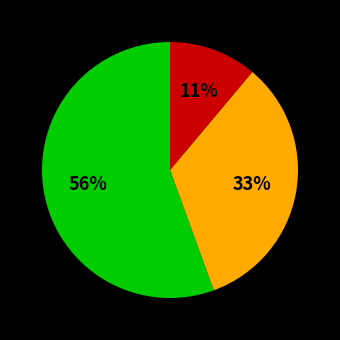

How many segments does this pie chart have?

3